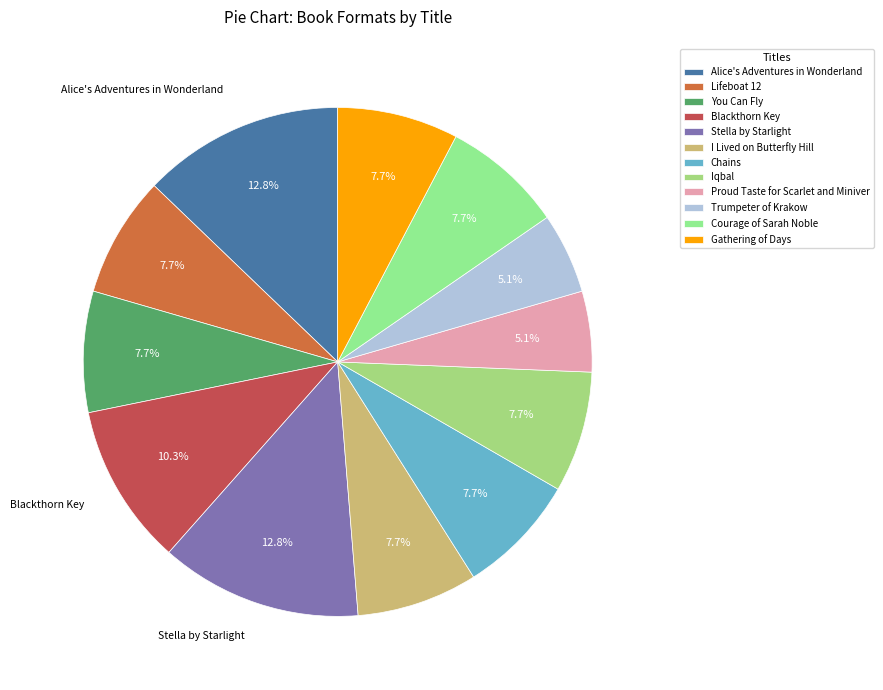

To the nearest percent, what portion does Lifeboat 12 represent?

8%